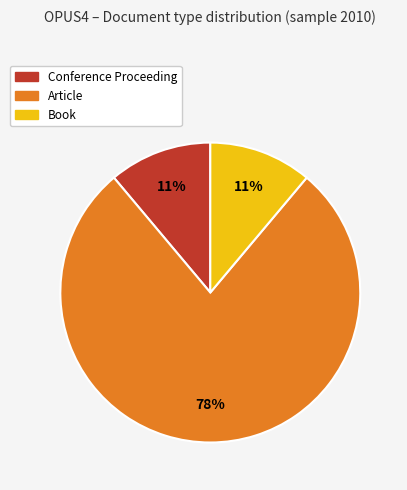

Combined, do Article and Conference Proceeding account for over 50%?

Yes